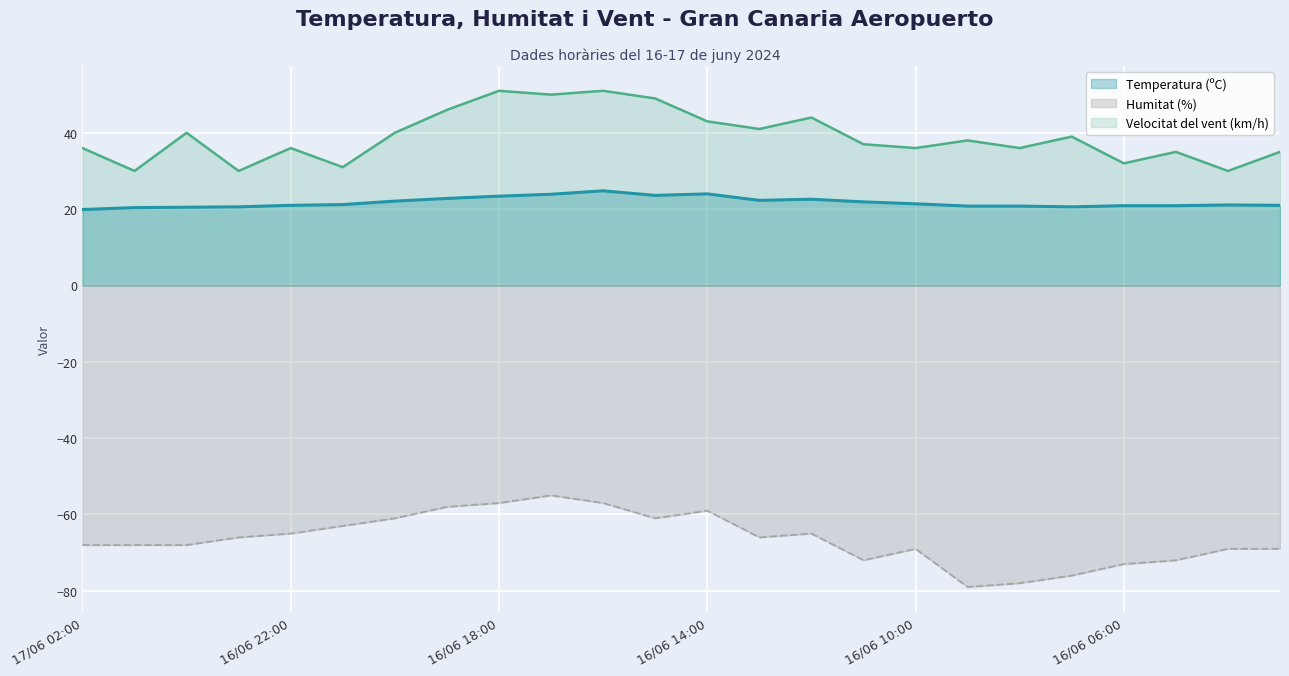

True or false: Velocitat del vent (km/h) and Temperatura (ºC) cross at least once.

False